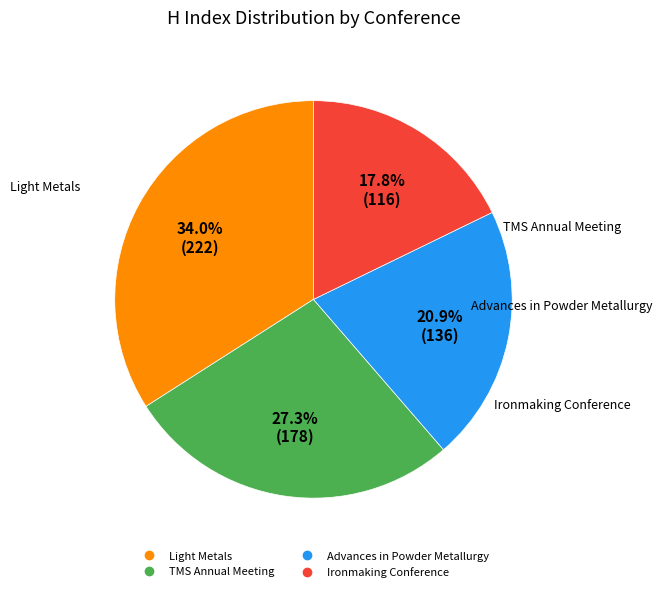

Is there a majority slice in this chart?

No